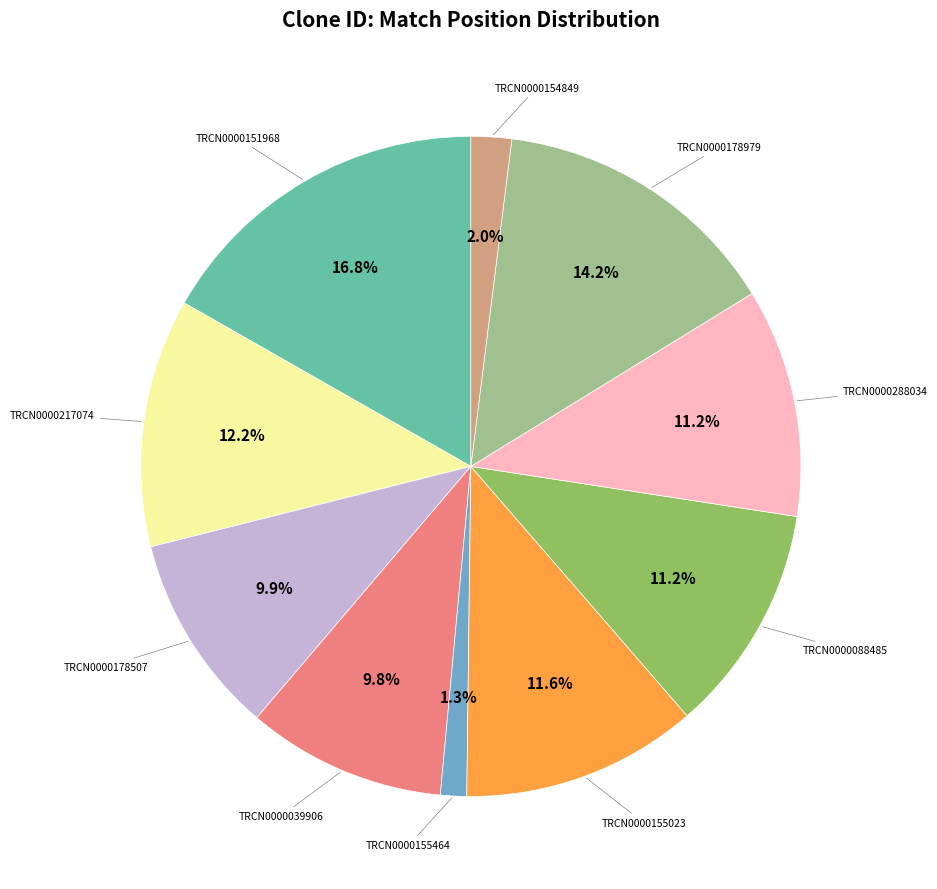

Is there a majority slice in this chart?

No